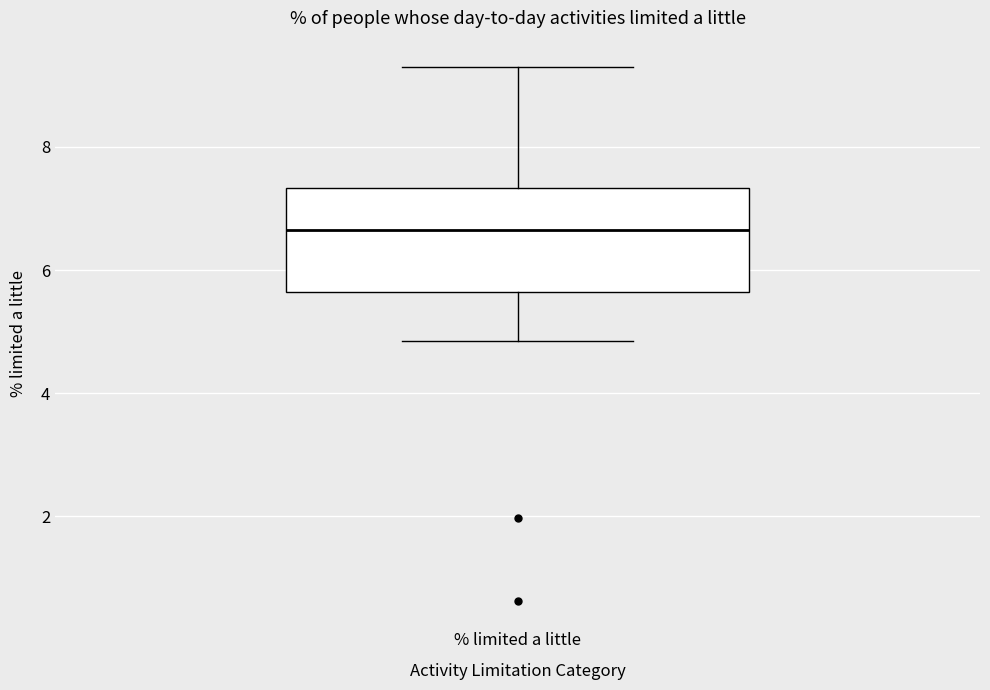

Read this box plot against the y-axis: the position of the median line, the range covered by the box, and the ends of both whiskers. The values are not printed on the chart, so give them approximately, as read against the axis.

median 6.6, box 5.6 to 7.4, whiskers 4.8 to 9.2